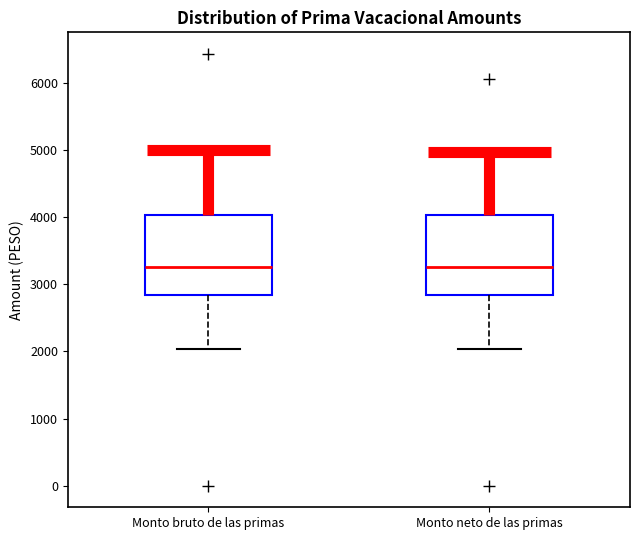

Reading left to right, transcribe this box plot: for each box, give where its median line is, the range the box spans, and where its two whiskers end, as read against the y-axis. The values are not printed on the chart, so give them approximately, as read against the axis.

Monto bruto de las primas: median 3300, box 2800 to 4000, whiskers 2000 to 5000
Monto neto de las primas: median 3300, box 2800 to 4000, whiskers 2000 to 5000